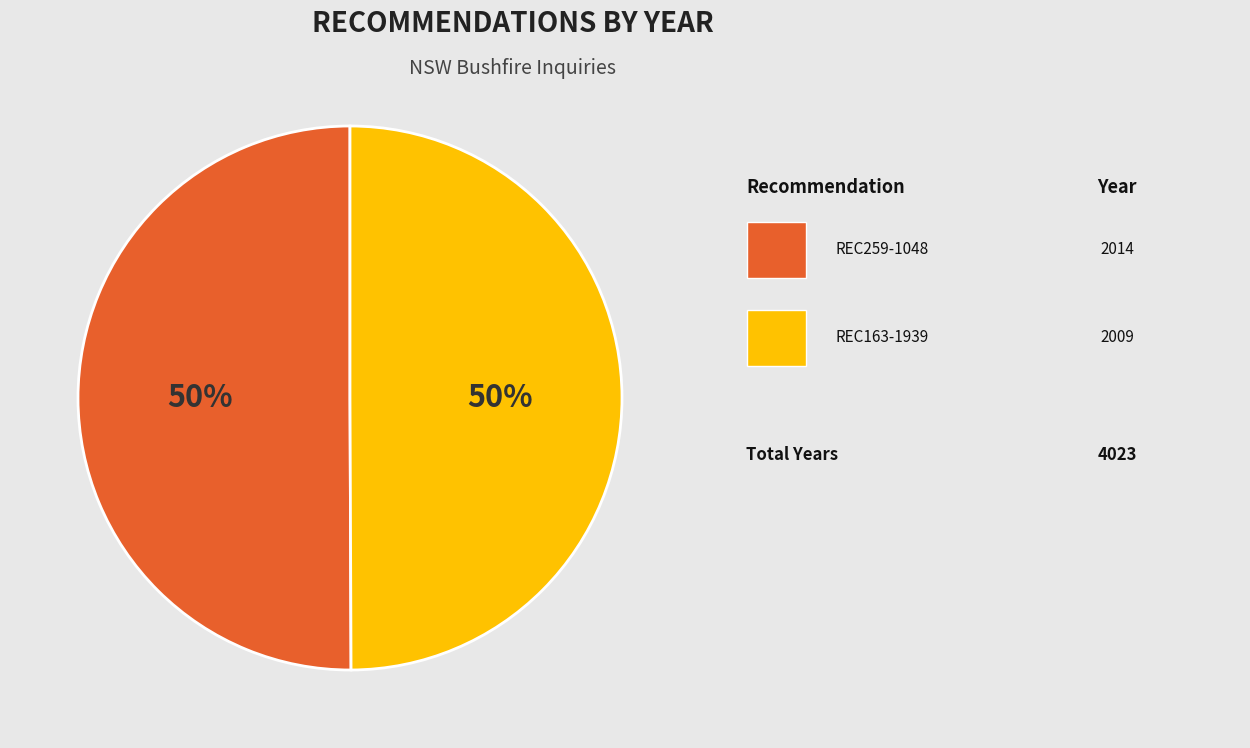

To the nearest percent, what is the average slice percentage?

50%